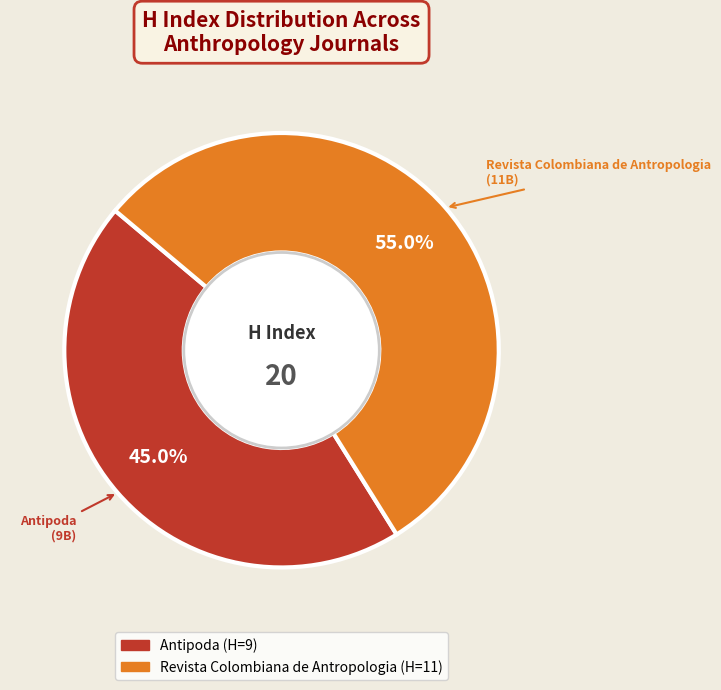

Is there any slice that represents more than half of the pie?

Yes